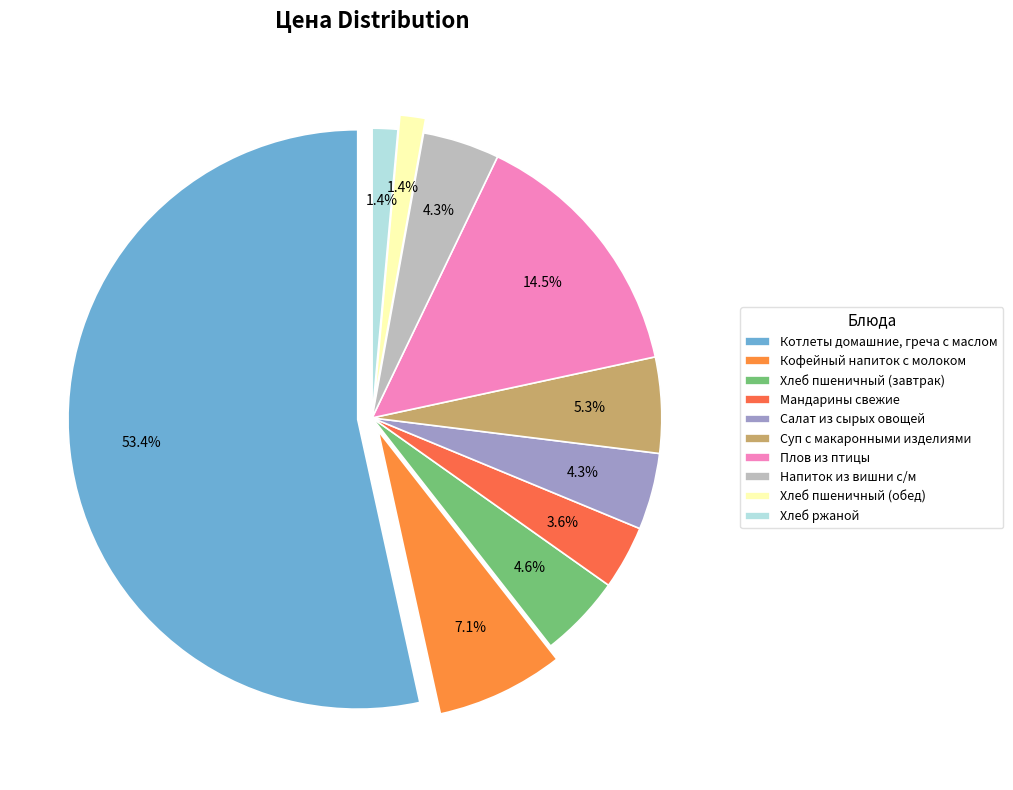

Is there any slice that represents more than half of the pie?

Yes